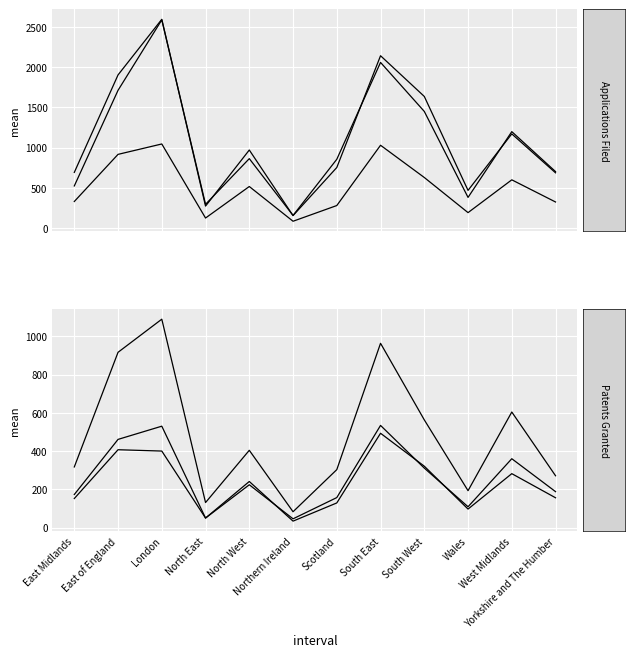

What is the total value across all series at East of England?

6313